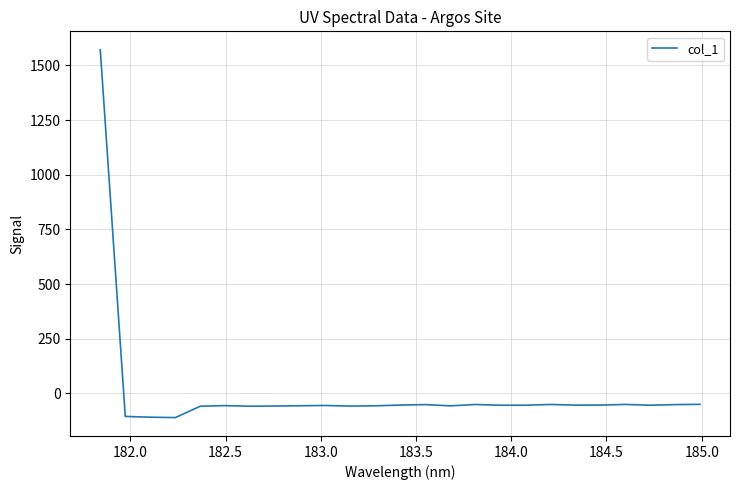

What is the minimum value shown in the chart?

-110.5